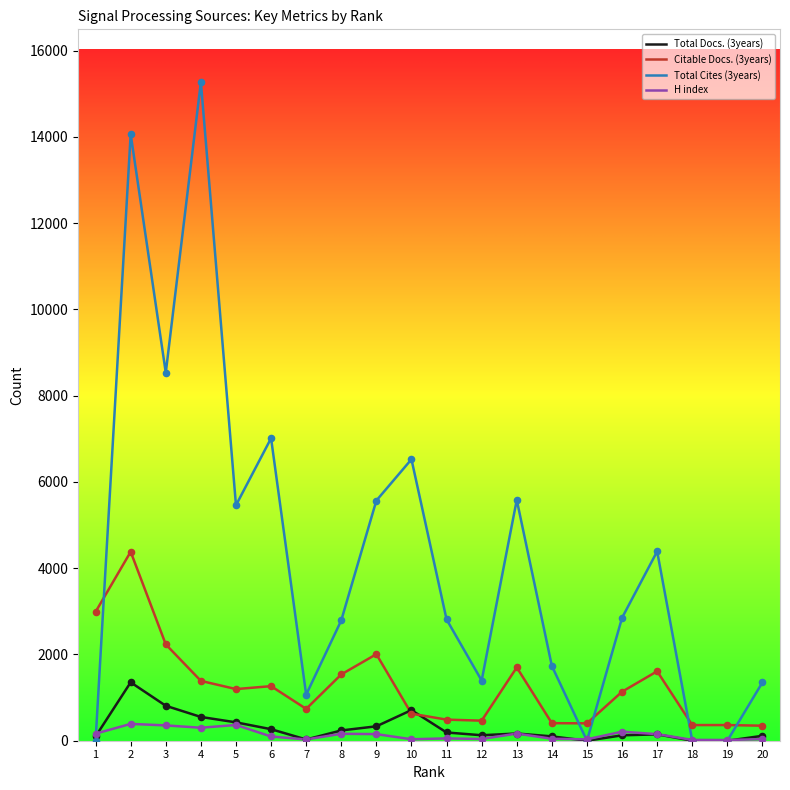

What is the total value across all series at 7?

1863